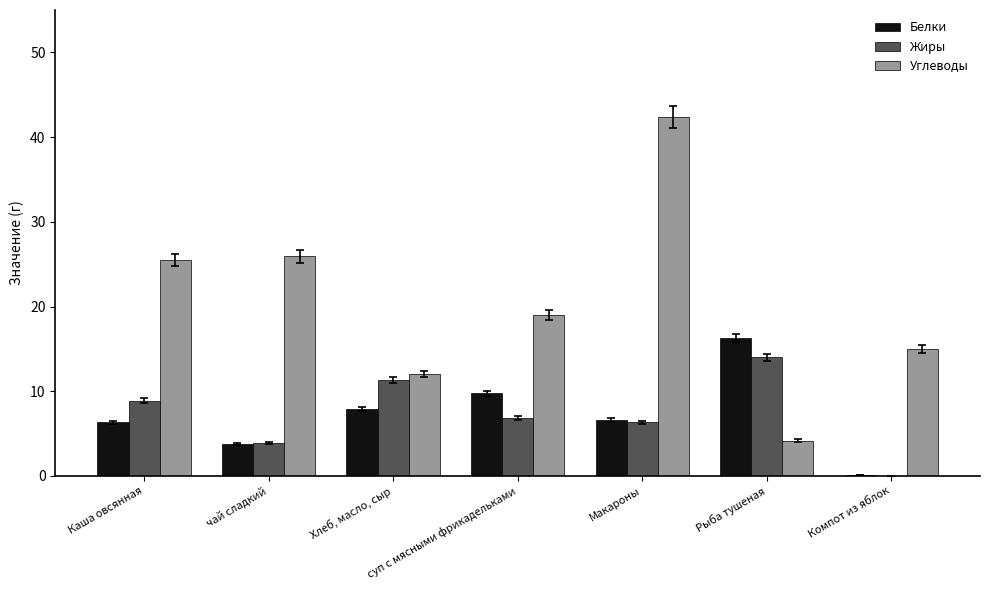

Which series has the largest total across all categories?

Углеводы